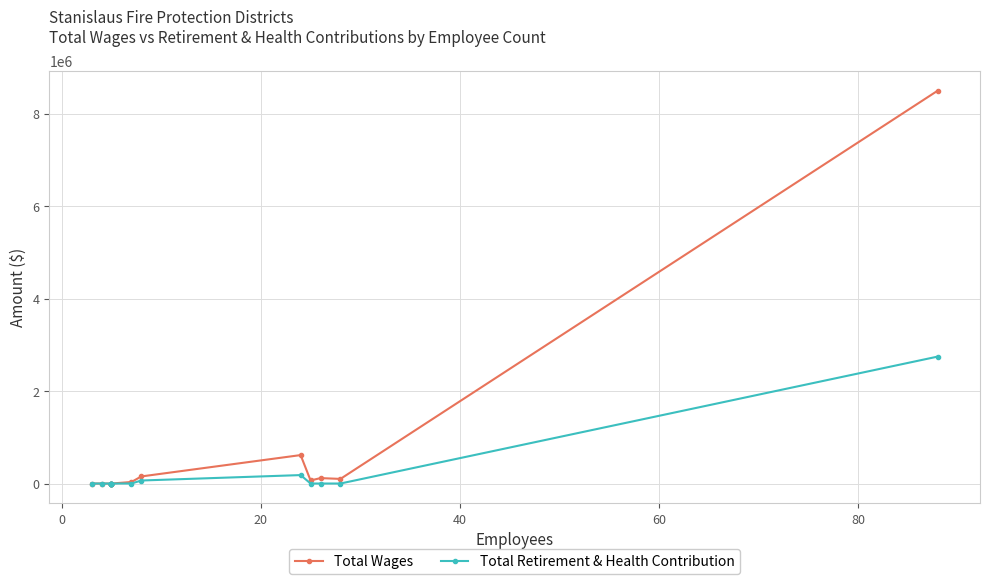

Rank the series by their maximum value, from highest to lowest.

Total Wages, Total Retirement & Health Contribution